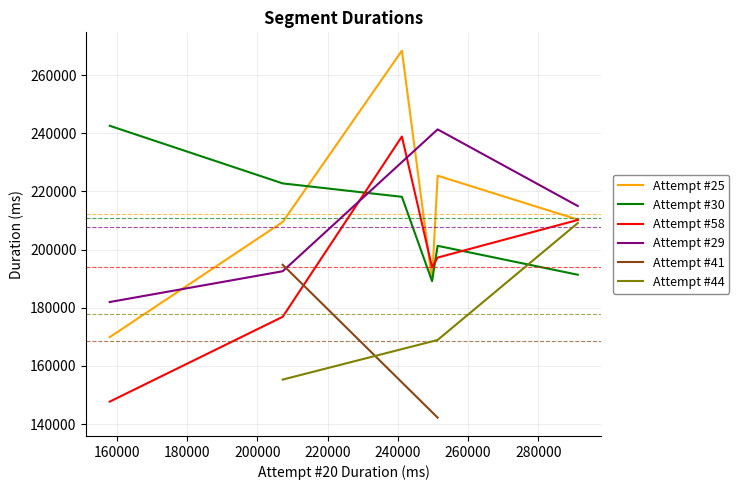

What is the difference between the maximum and minimum values?

133280